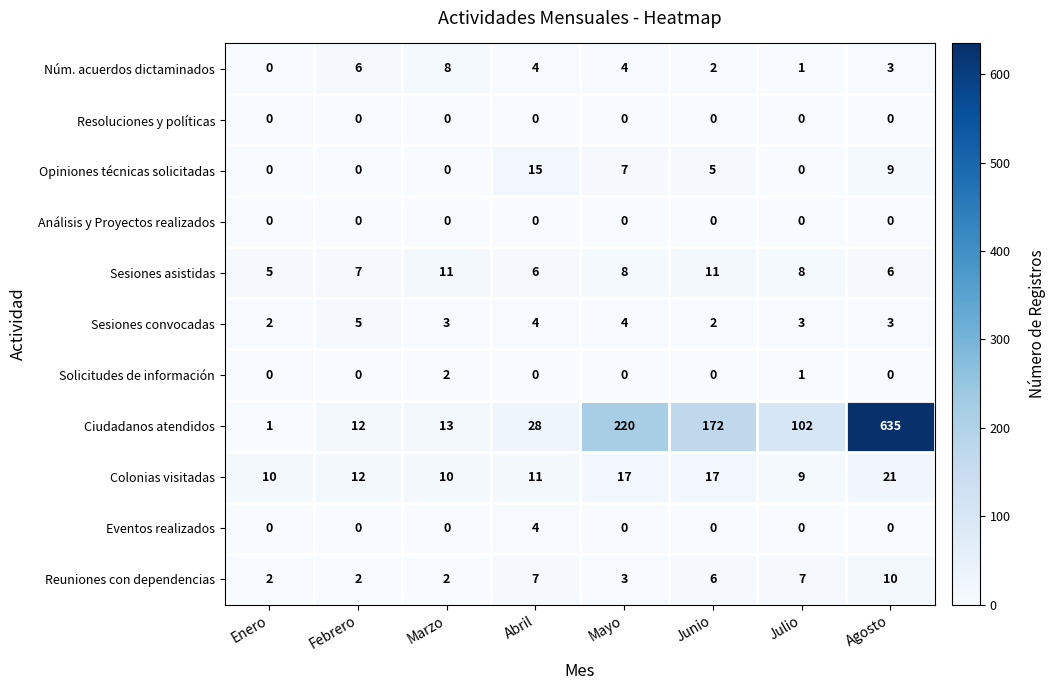

How many categories are shown in the chart?

8